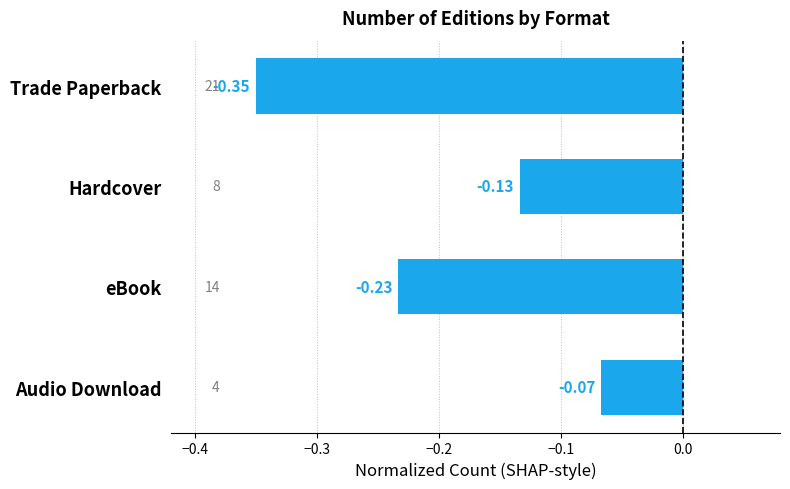

Does the chart contain stacked bars?

No